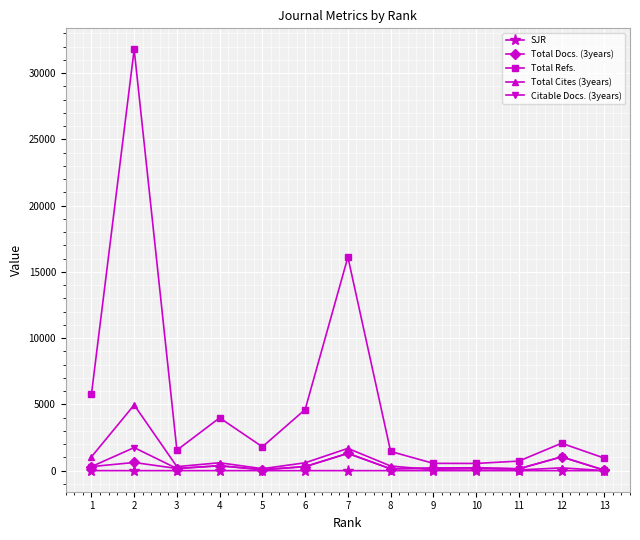

List the series in order of their peak value, highest first.

Total Refs., Total Cites (3years), Citable Docs. (3years), Total Docs. (3years), SJR